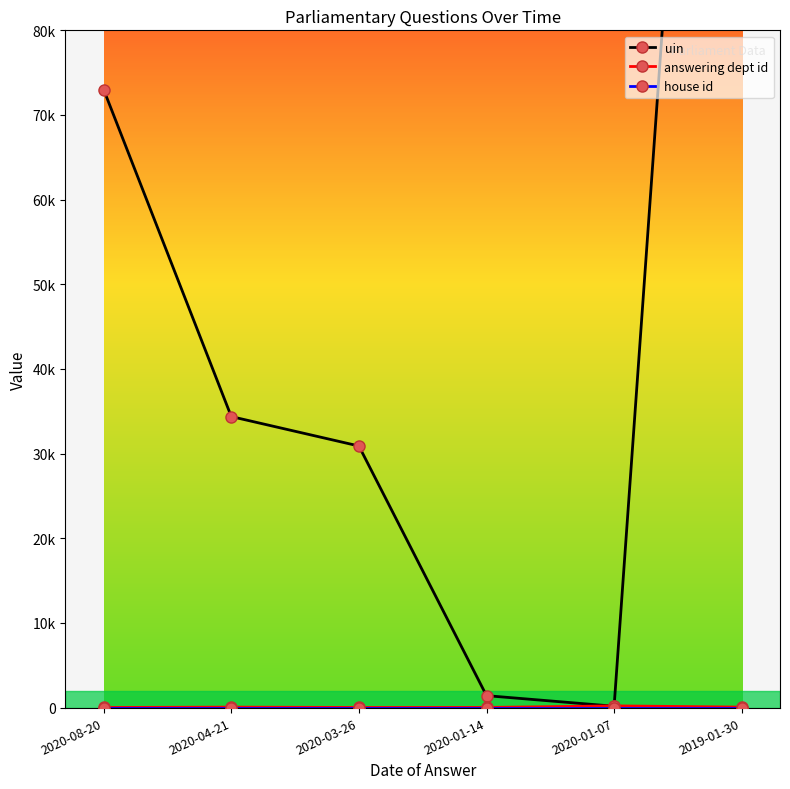

True or false: uin has a value of 30899 at 2020-03-26.

True